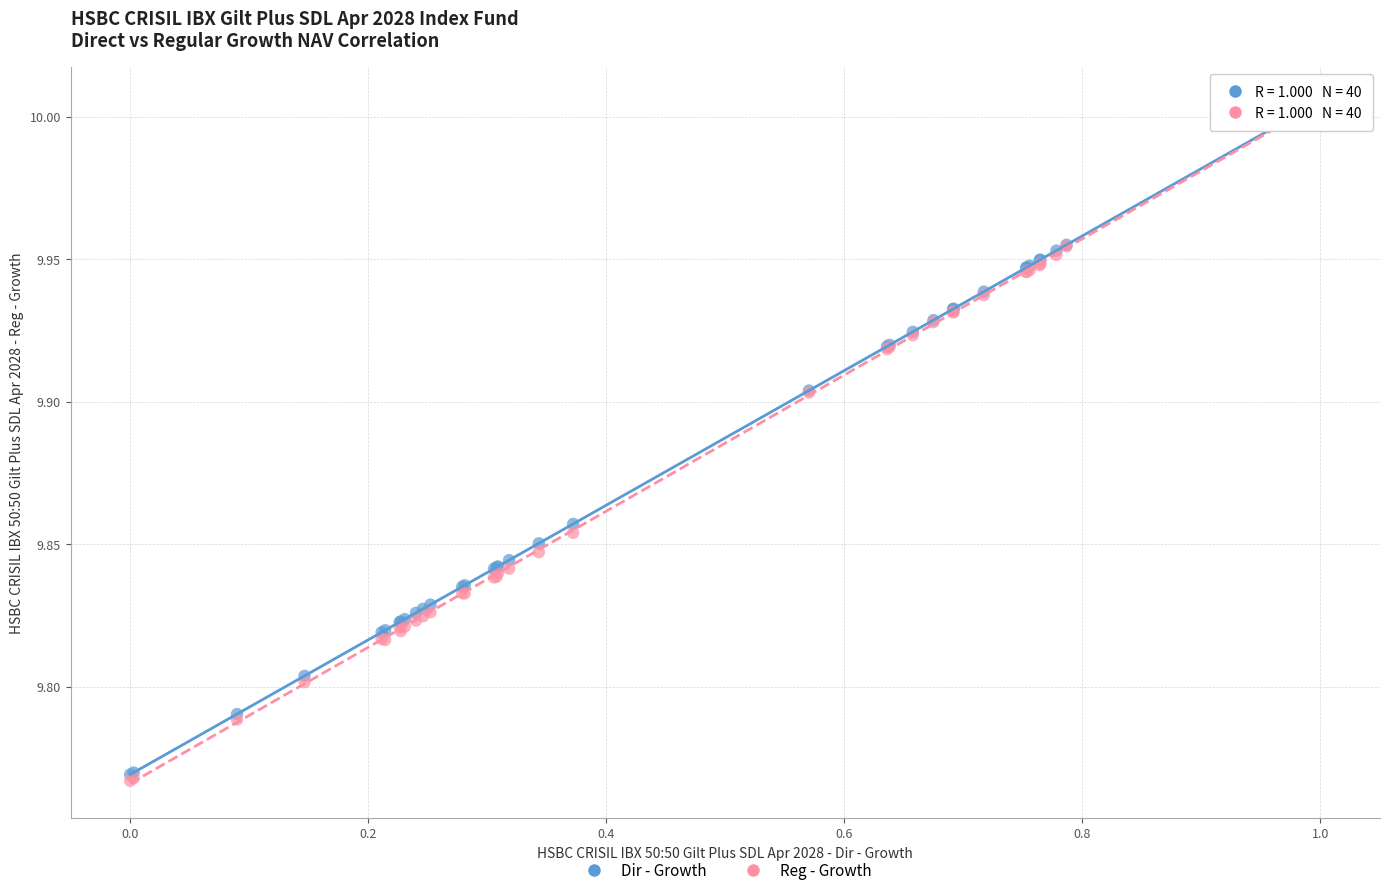

What are all the series names shown in the legend?

Dir - Growth, Reg - Growth